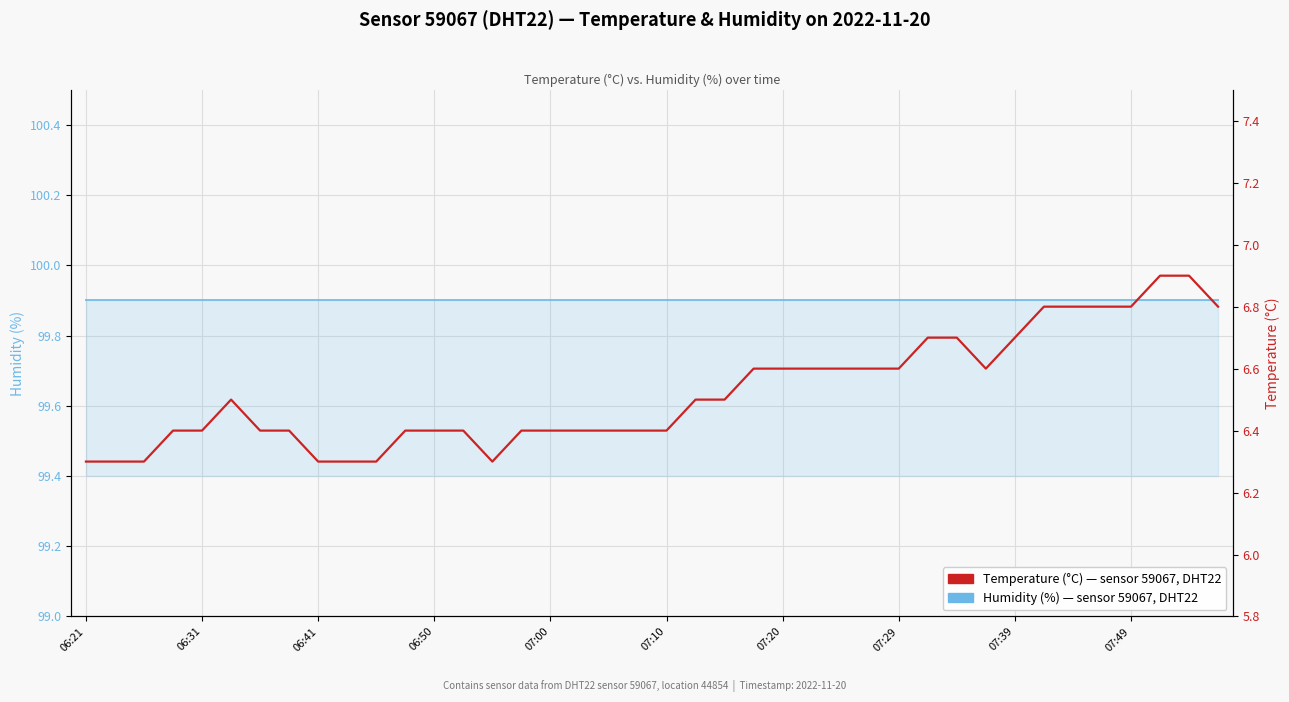

True or false: Temperature (°C) has more than 2 points higher than both neighbors.

False